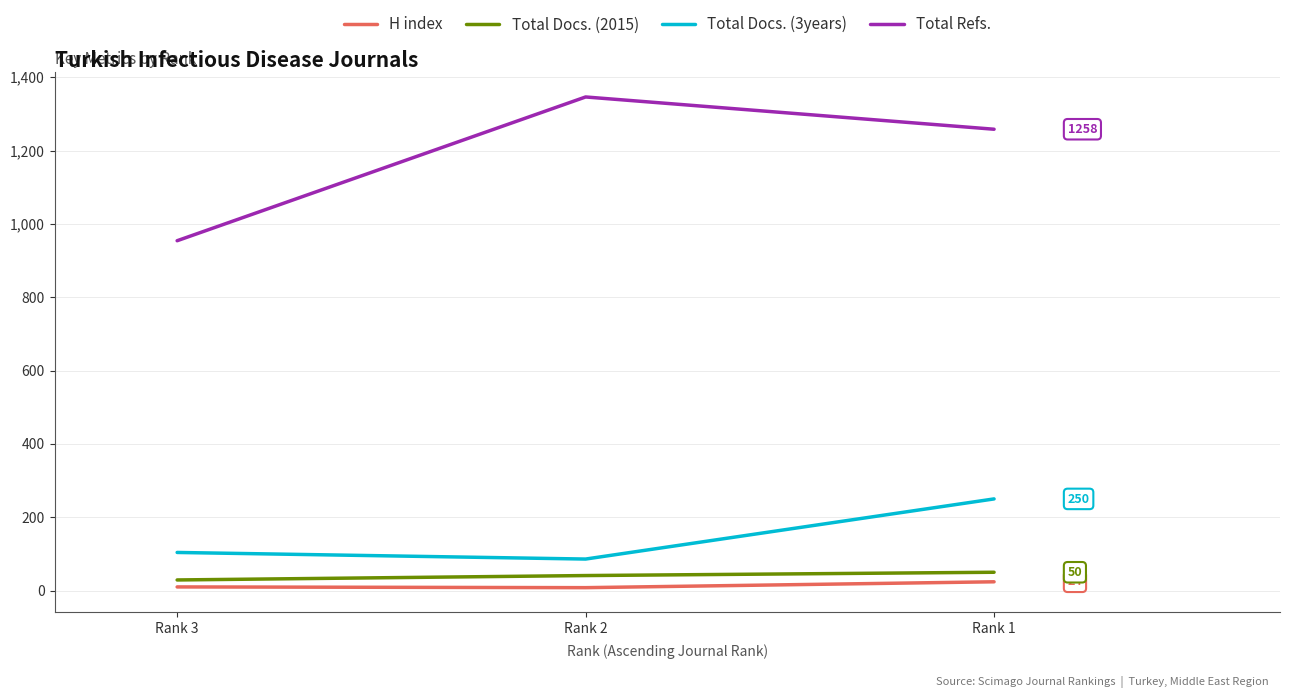

Is the value of Total Docs. (2015) at Rank 2 greater than the value of Total Refs. at Rank 3?

No